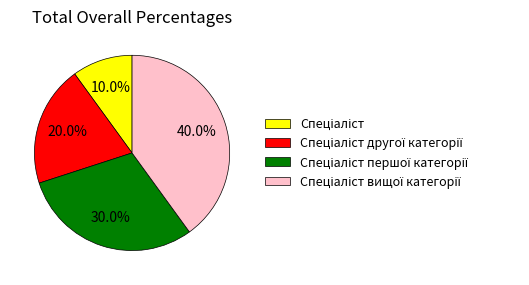

To the nearest percent, what is the difference between the largest and smallest slice percentages?

30%